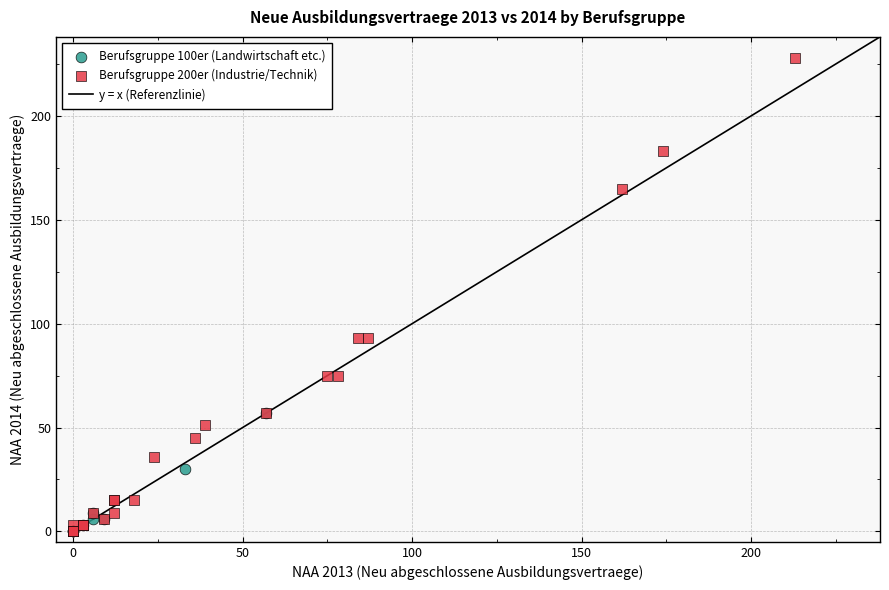

Which series has the largest Y range (max minus min)?

Berufsgruppe 200er (Industrie/Technik)